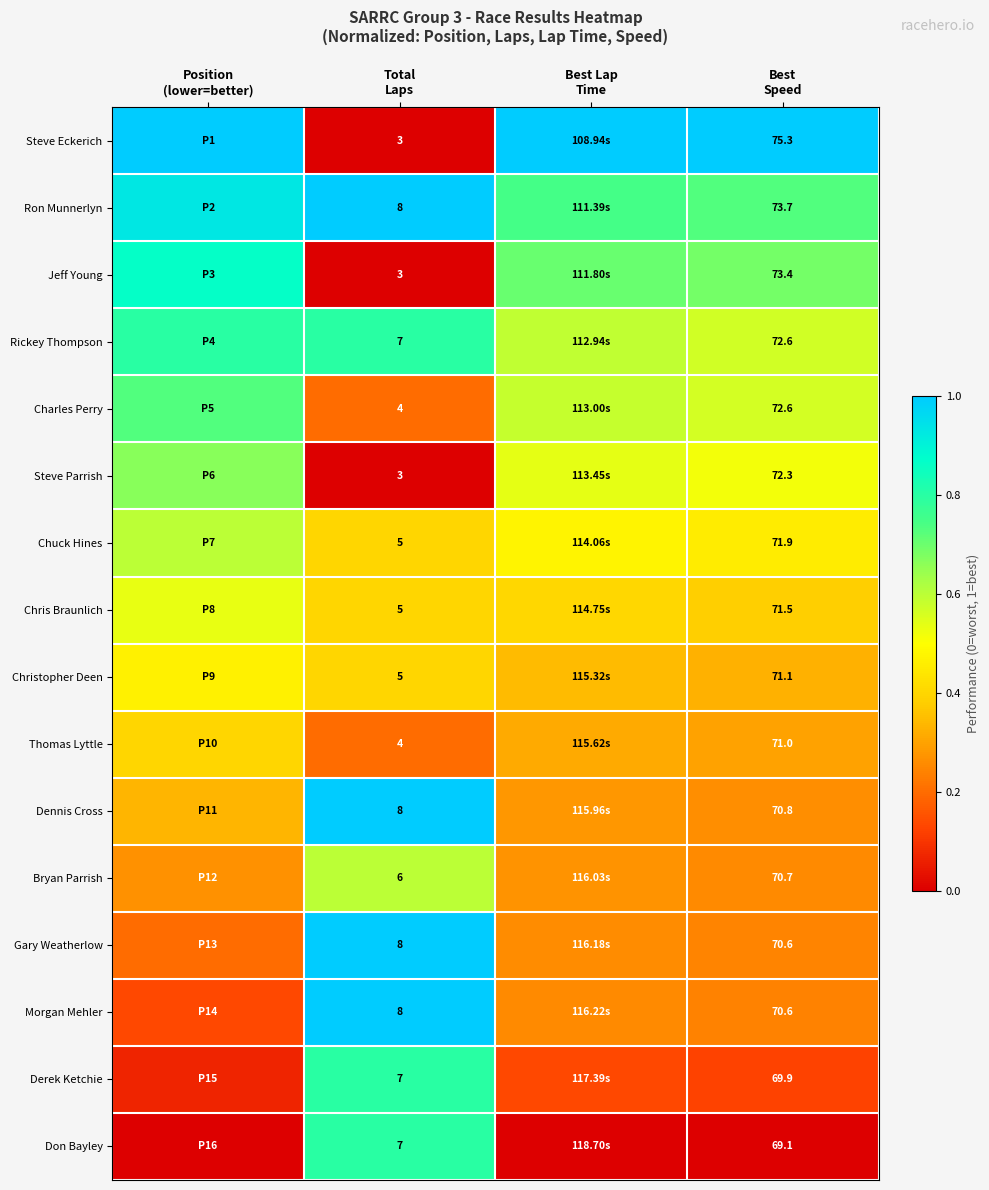

What is the minimum value for Ron Munnerlyn?

0.7